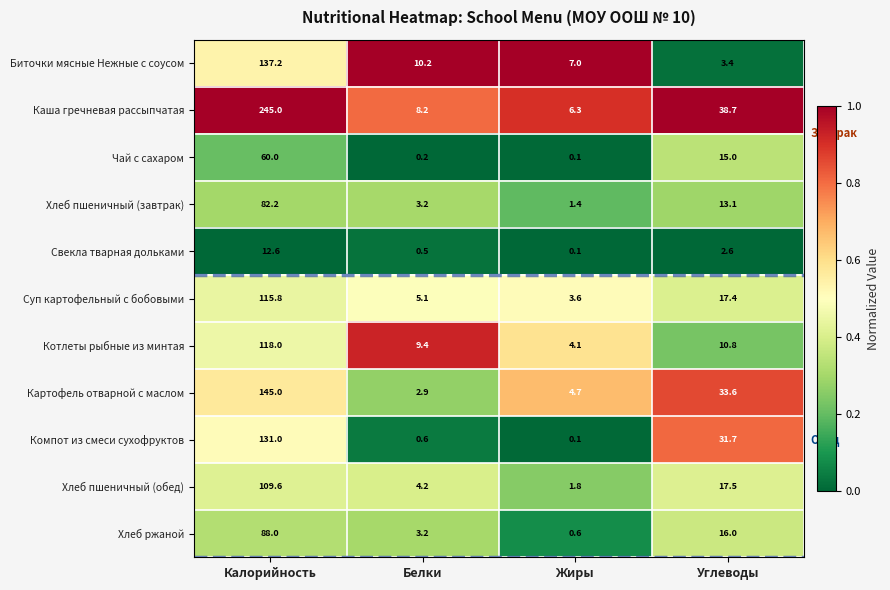

Which label corresponds to the largest value in the chart?

Калорийность